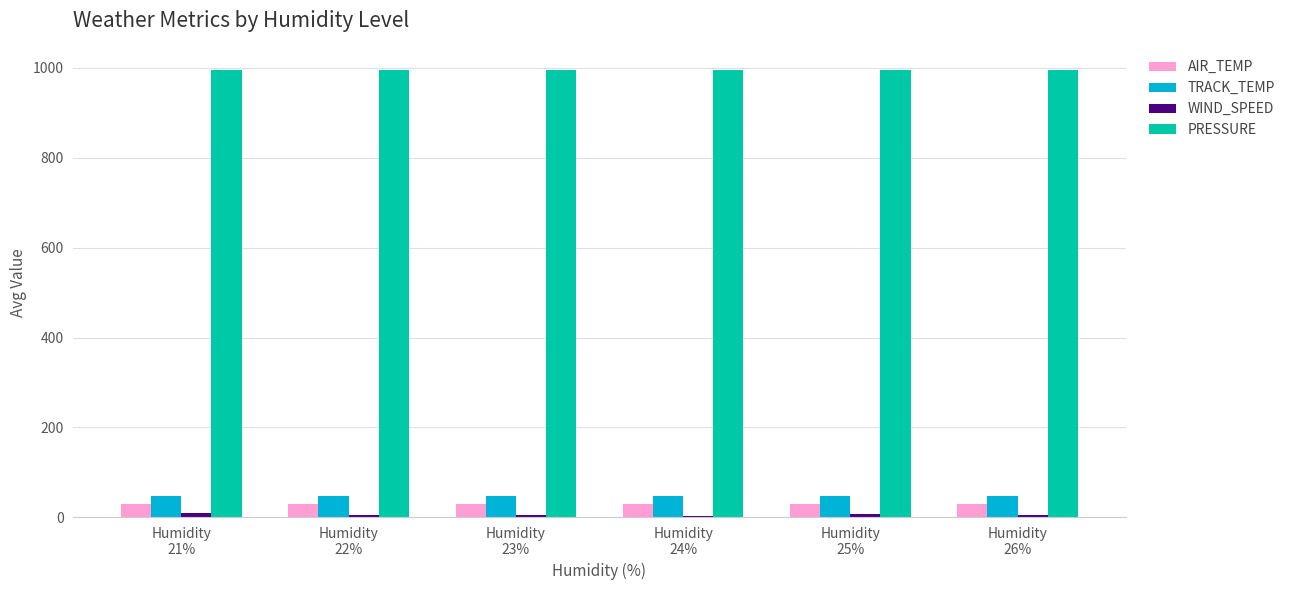

Which series has the largest total across all categories?

PRESSURE